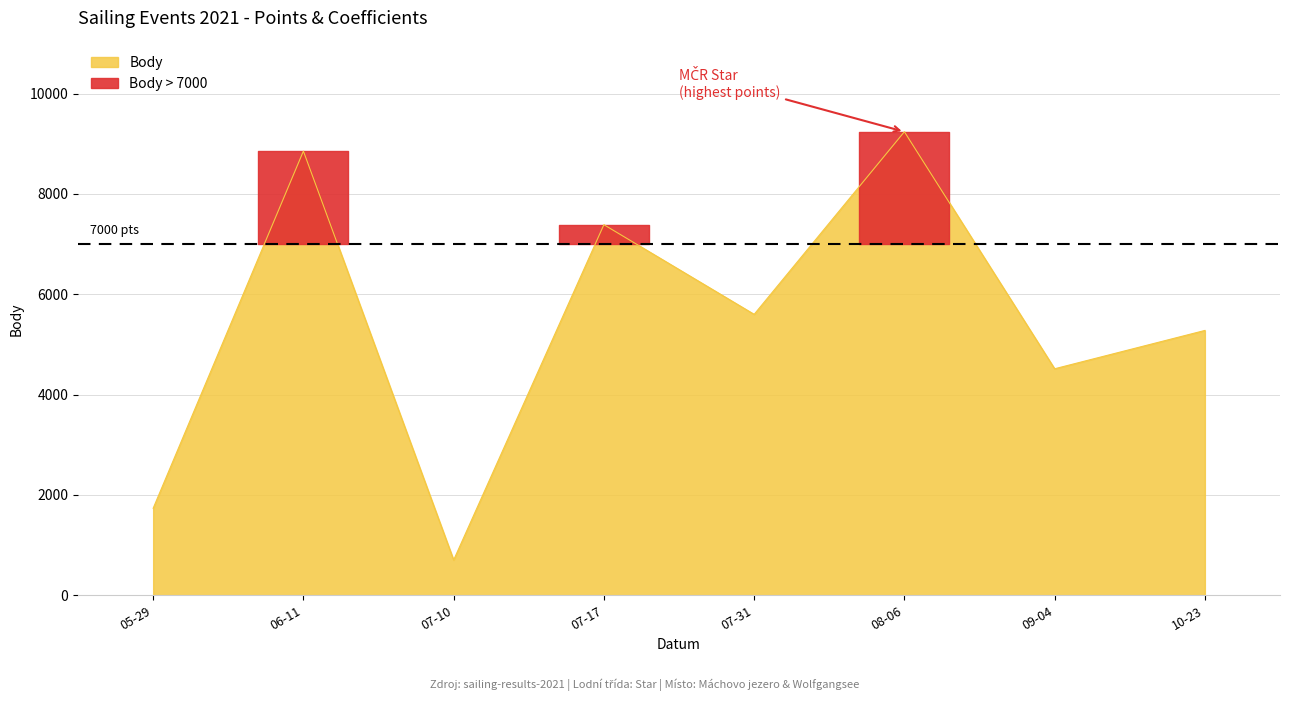

What is the change in value from 07-31 to 10-23?

-321